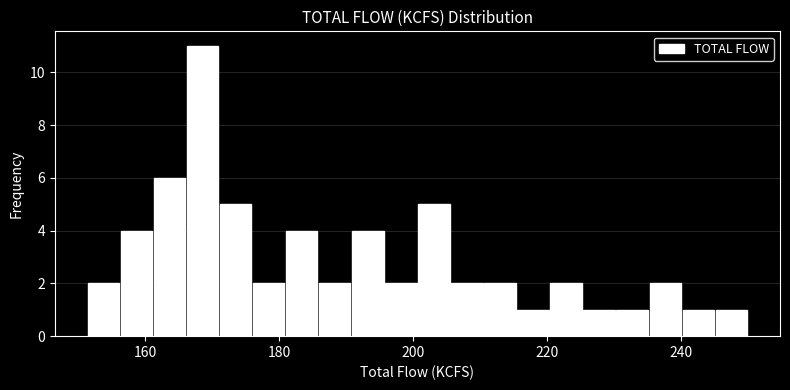

Around what value on the x-axis is the tallest bar? Give the approximate position of its centre, as read against the axis.

168